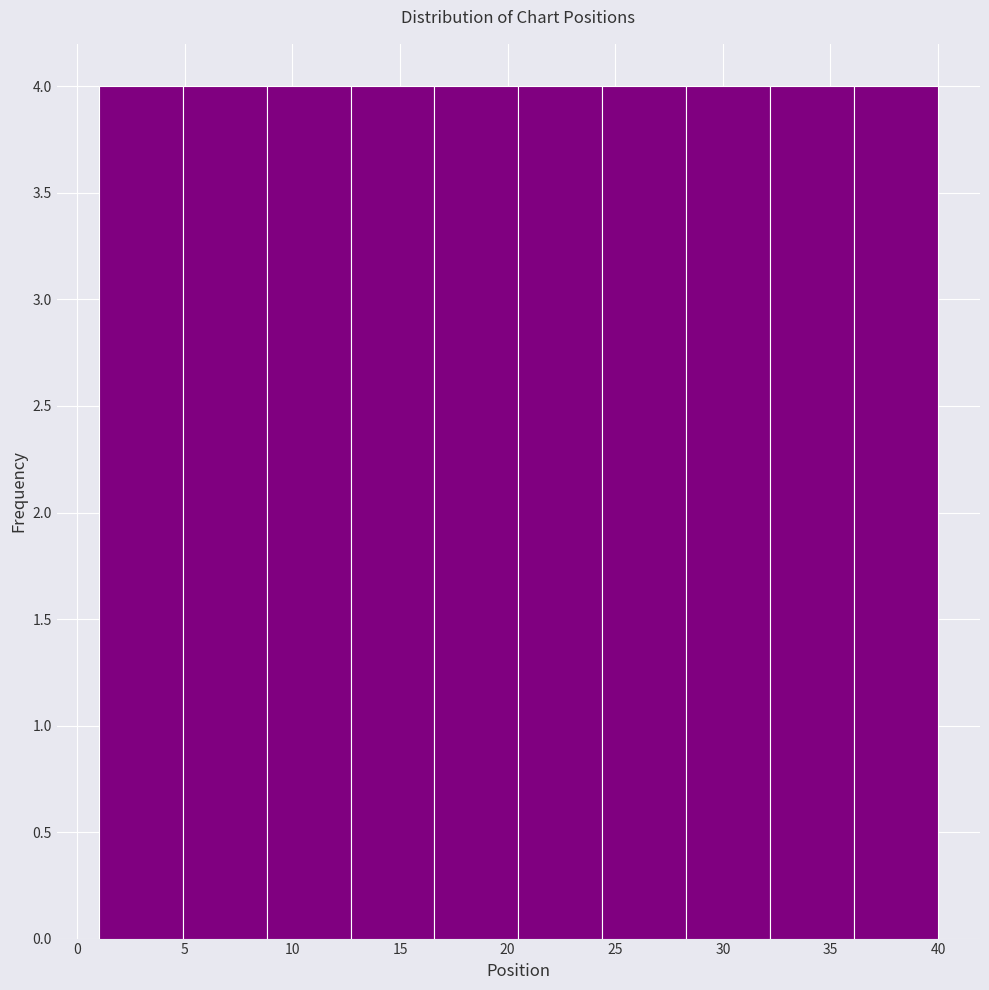

Reading left to right, list every bar in this chart as the range it spans on the x-axis followed by its height. Neither the bar edges nor the heights are printed on the chart, so give them approximately, as read against the axes.

1.0 to 4.9: 4
4.9 to 8.8: 4
8.8 to 12.7: 4
12.7 to 16.6: 4
16.6 to 20.5: 4
20.5 to 24.4: 4
24.4 to 28.3: 4
28.3 to 32.2: 4
32.2 to 36.1: 4
36.1 to 40.0: 4